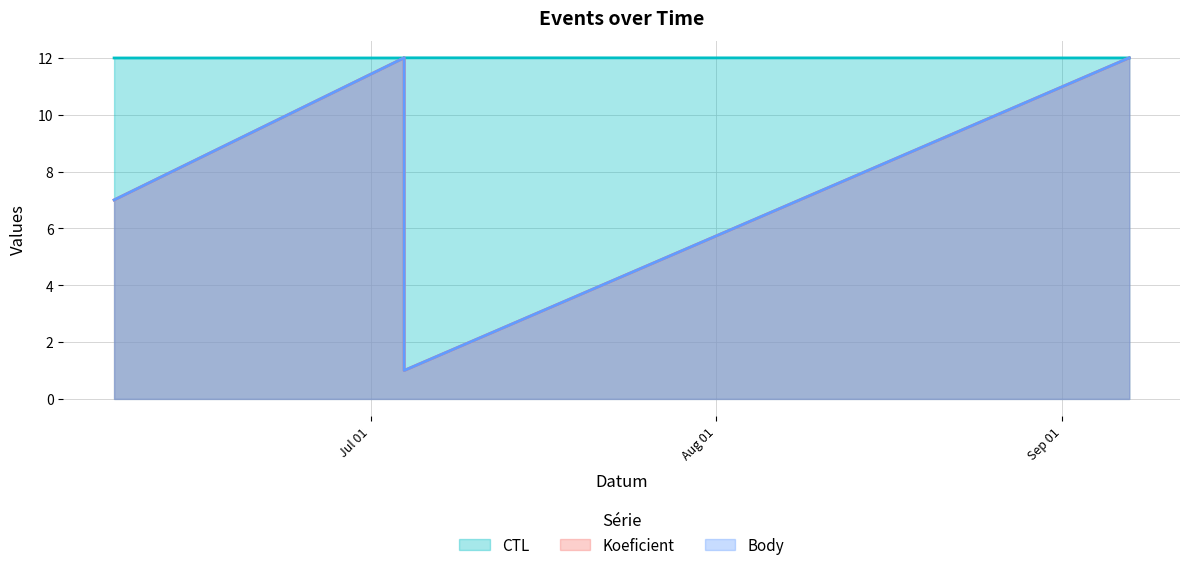

What is the average value of the CTL series?

12.0